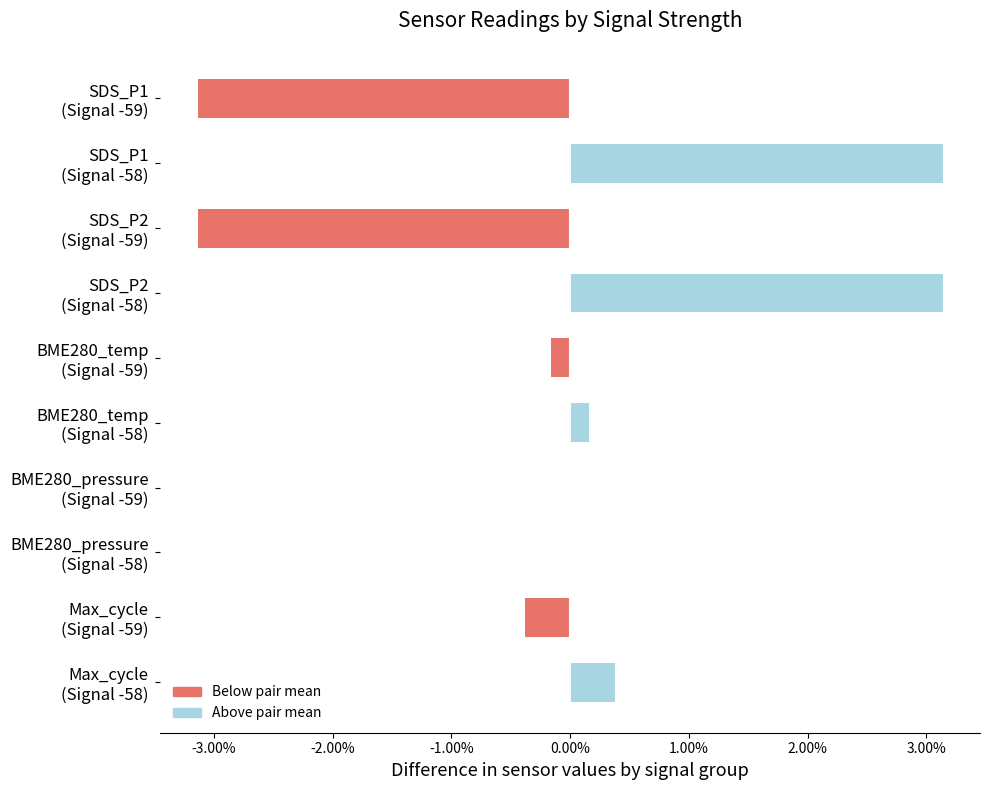

How many data points does each series have?

10